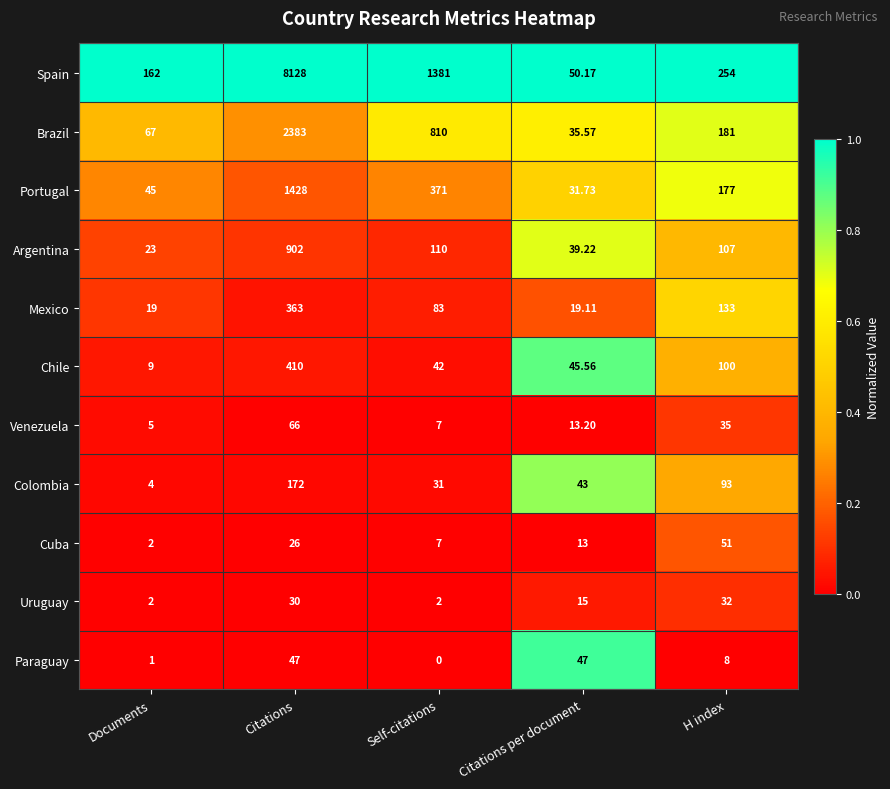

What is the total value across all series at Self-citations?

2844.0